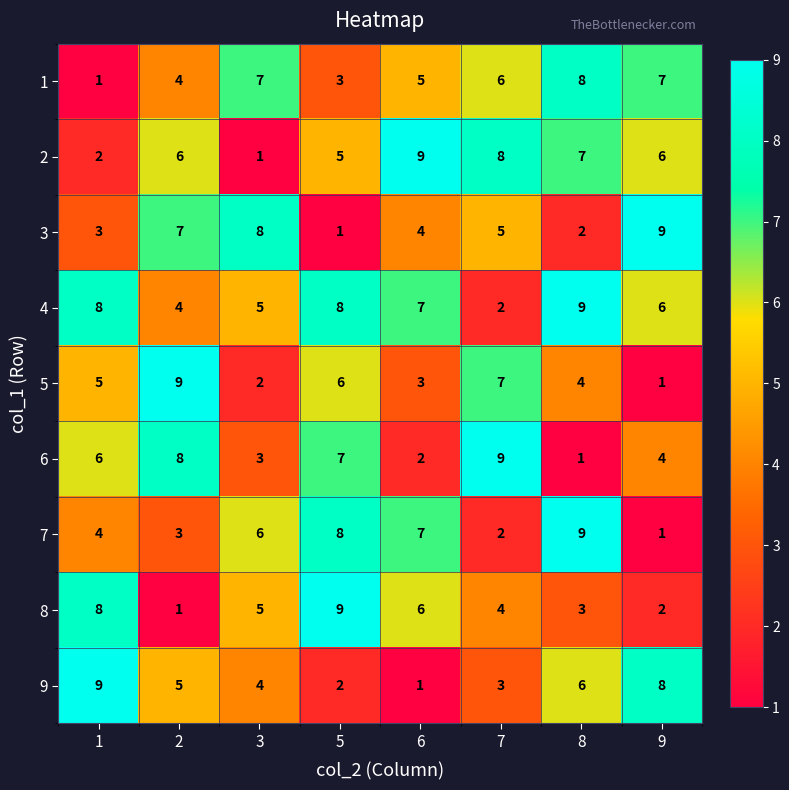

What is the spread (max minus min) of values at 8?

8